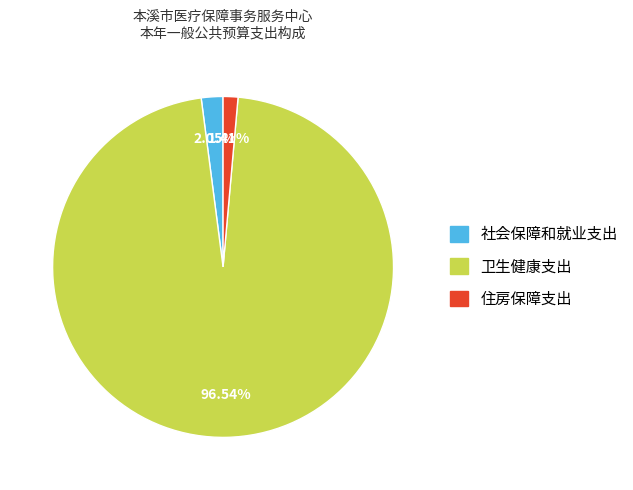

The 卫生健康支出 slice represents 97% of the pie. True or false?

True